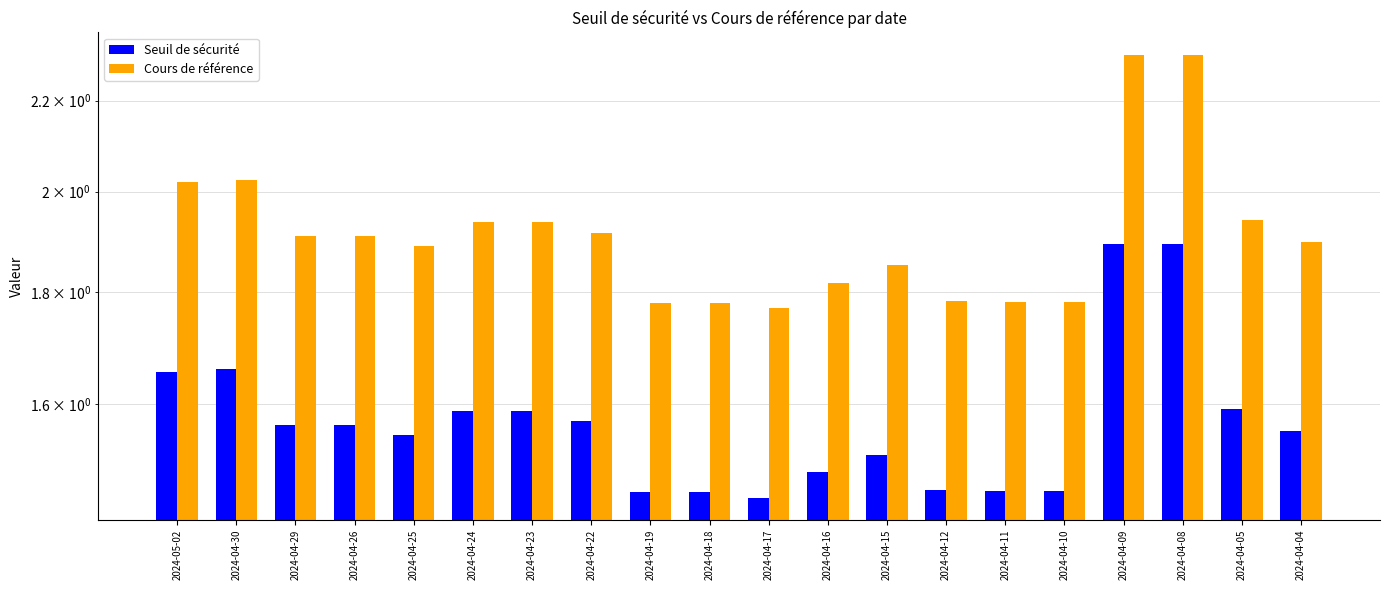

Are the bars grouped side by side (vs. stacked)?

Yes